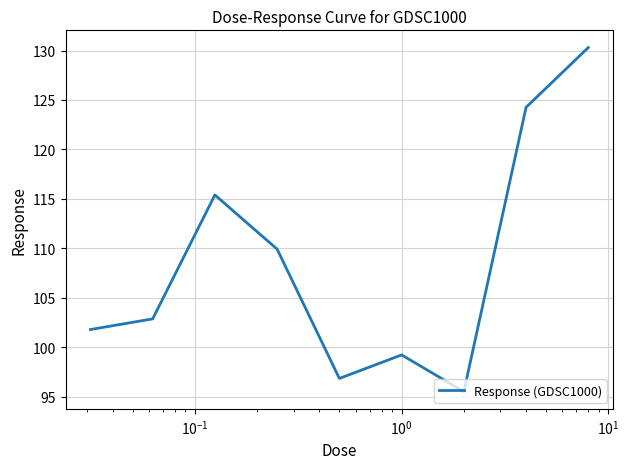

What is the greatest value displayed?

130.3